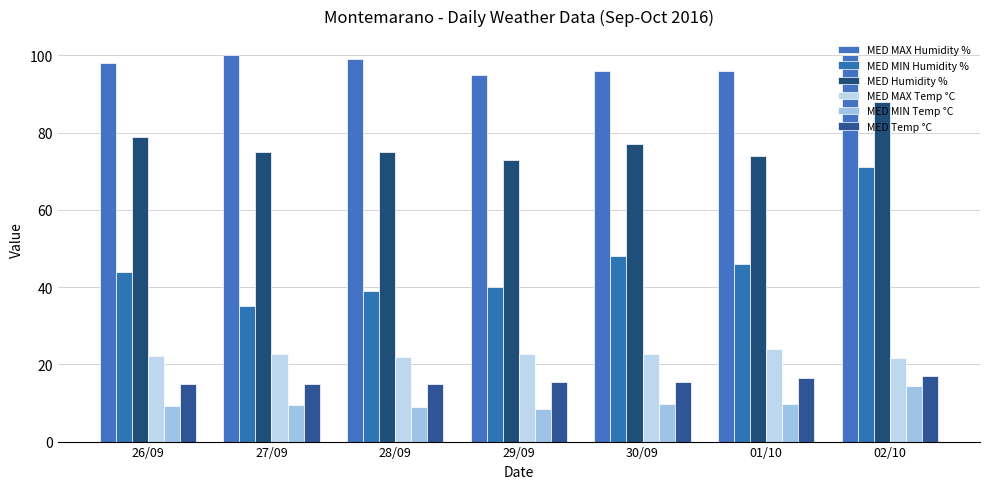

Are the bars grouped side by side (vs. stacked)?

Yes